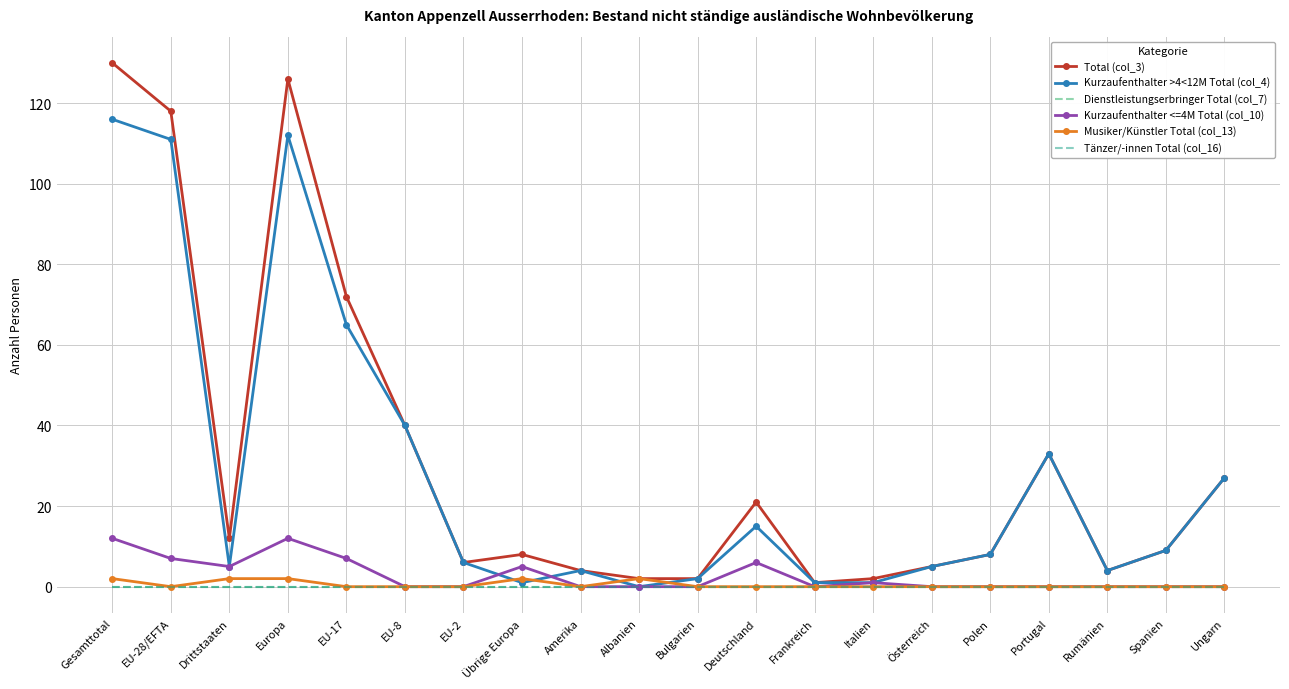

True or false: Total (col_3) and Kurzaufenthalter <=4M Total (col_10) cross at least once.

False